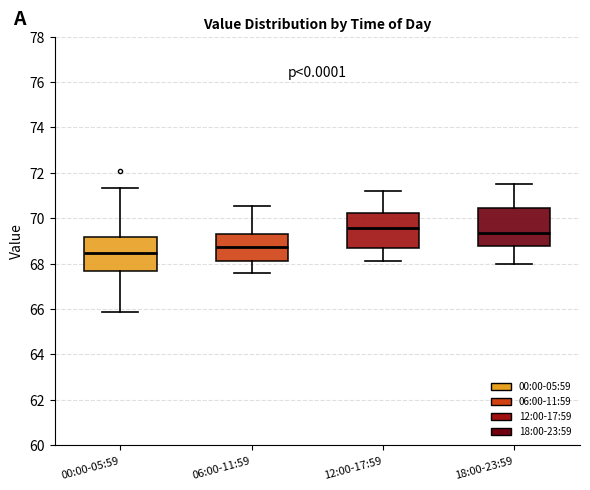

Which box has the lowest median line?

00:00-05:59